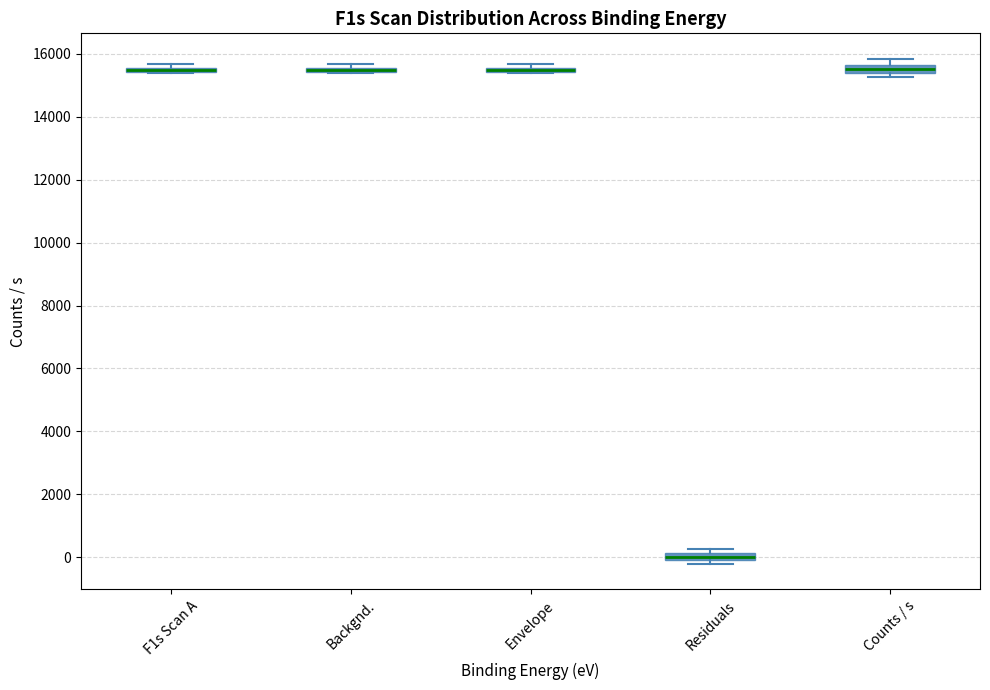

Where is the upper edge of the box for Envelope on the y-axis? The values are not printed on the chart, so give them approximately, as read against the axis.

15600